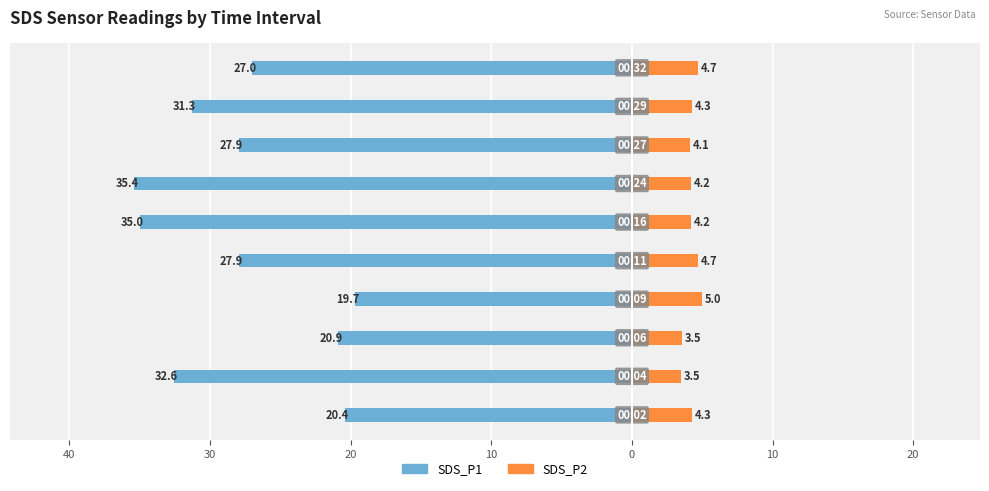

How many series are shown in this chart?

2